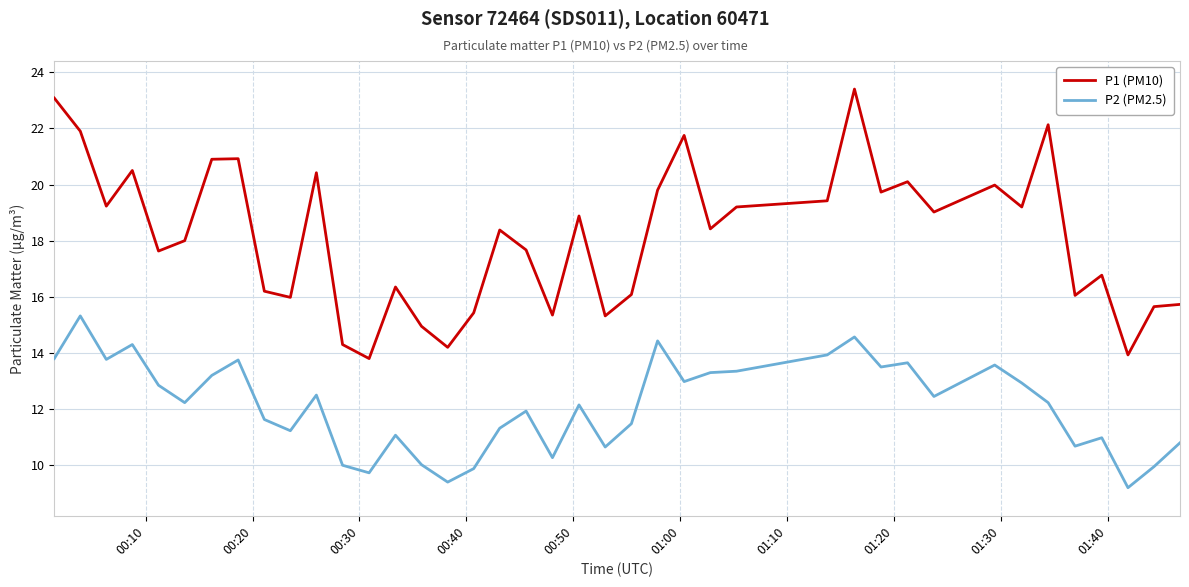

True or false: P1 (PM10) and P2 (PM2.5) intersect in this chart.

False